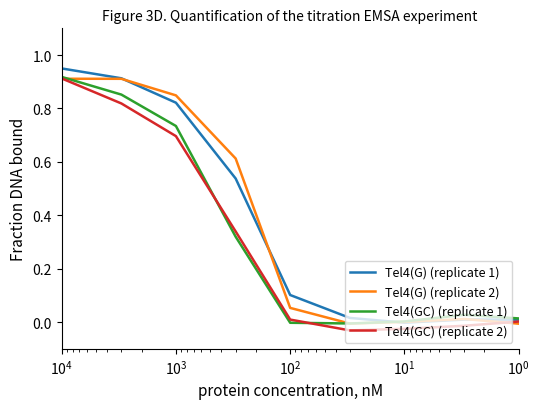

True or false: Tel4(G) (replicate 1) has a value of 0.1 at $\mathdefault{10^{2}}$.

False